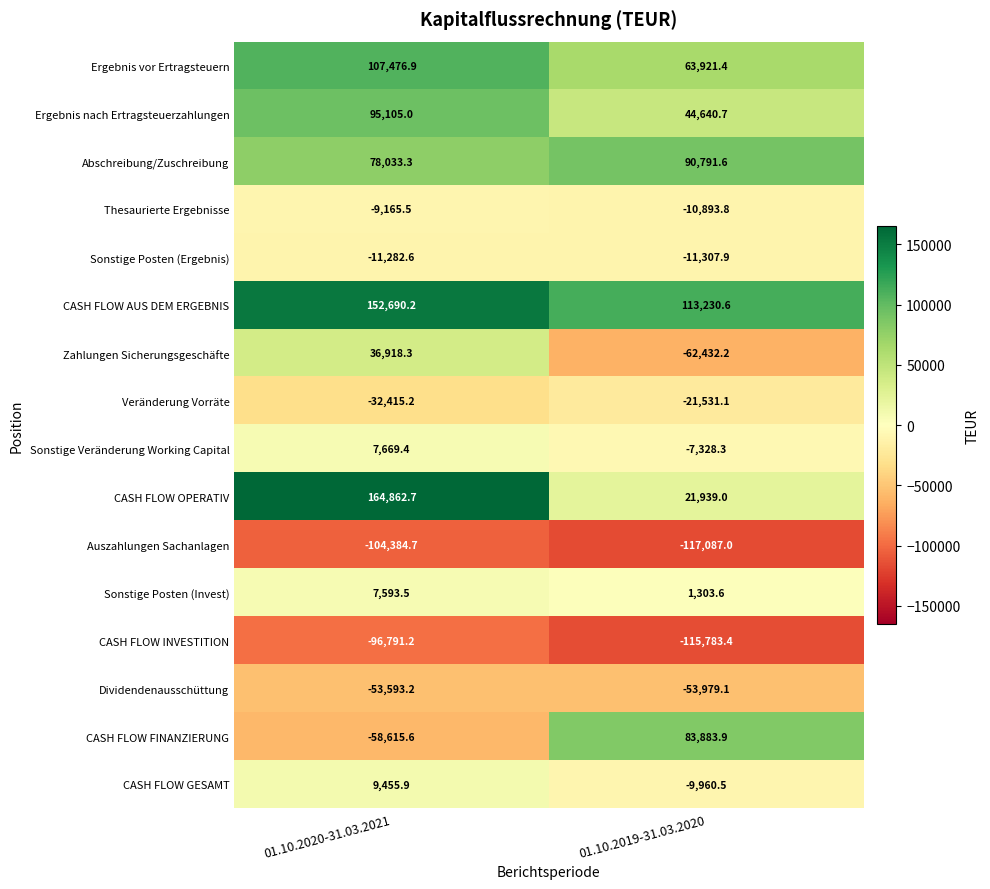

At which category is the sum across all series the highest?

01.10.2020-31.03.2021